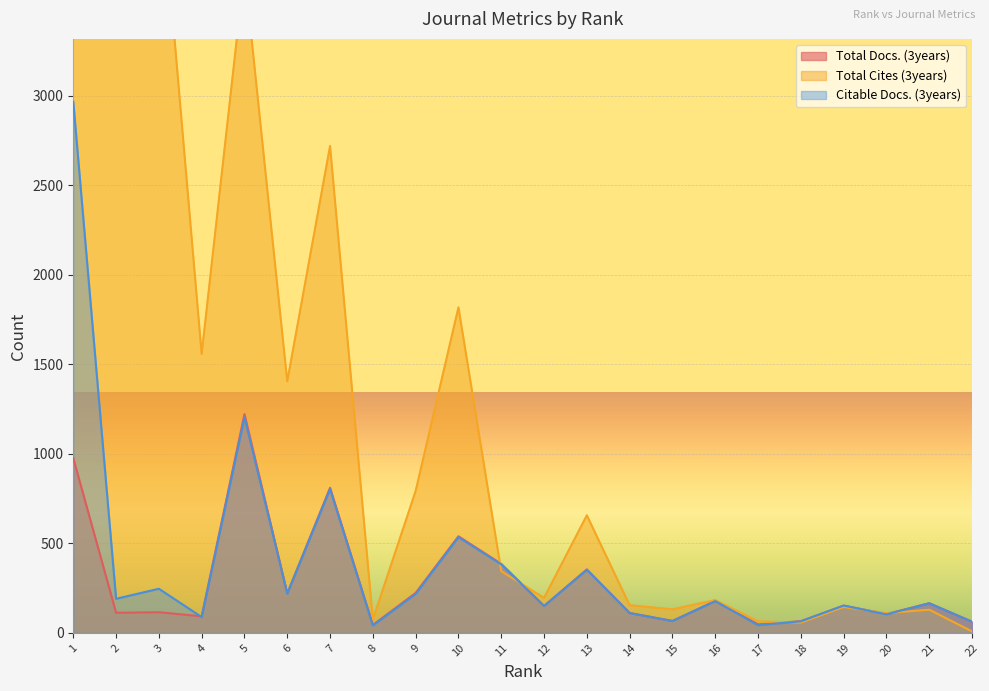

Reading right to left, what are all the values shown in this chart?

Total Docs. (3years): 62	165	105	152	65	47	178	66	111	354	150	385	539	223	44	810	220	1221	92	115	112	975
Total Cites (3years): 8	129	110	144	57	64	183	131	154	656	195	344	1817	792	74	2718	1404	3700	1557	4333	4614	22108
Citable Docs. (3years): 62	165	103	152	64	43	177	66	110	352	150	382	534	217	41	803	219	1204	88	246	190	2965